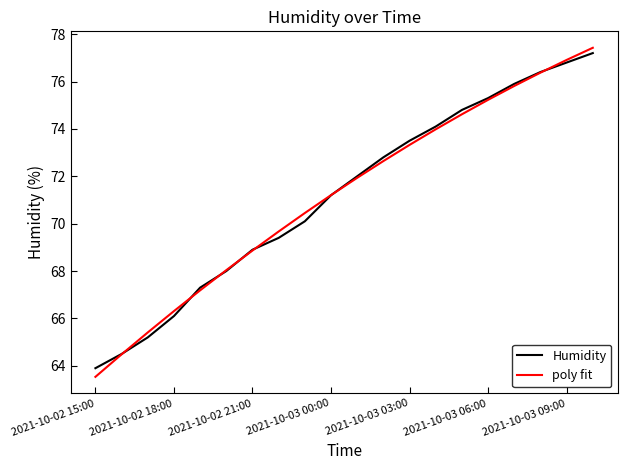

What is the minimum value shown in the chart?

63.5